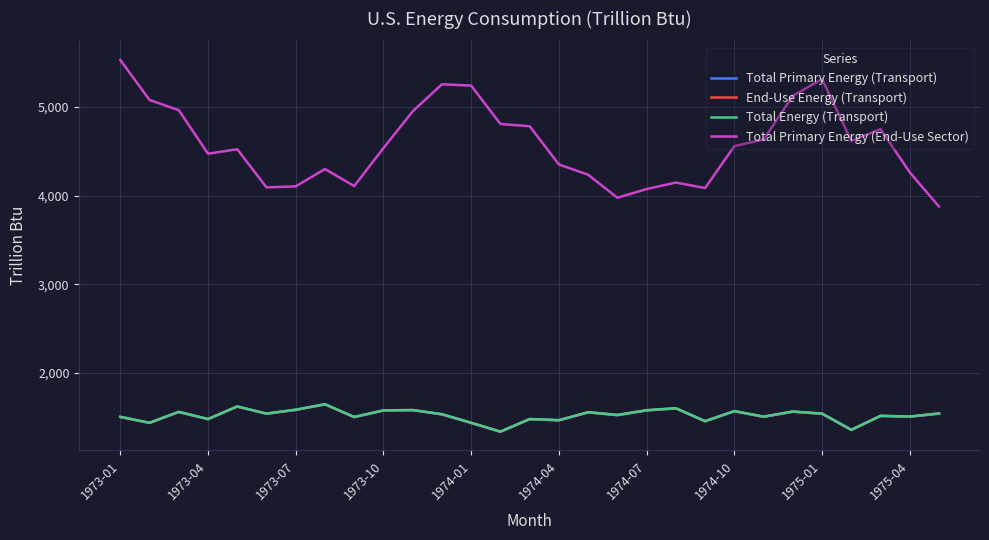

Which series has the largest range (max minus min)?

Total Primary Energy (End-Use Sector)